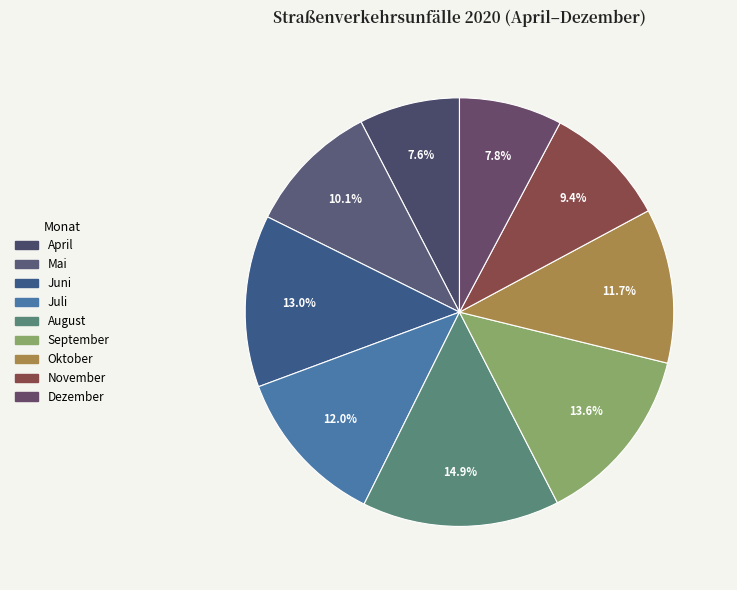

What is the largest slice in the pie chart?

August